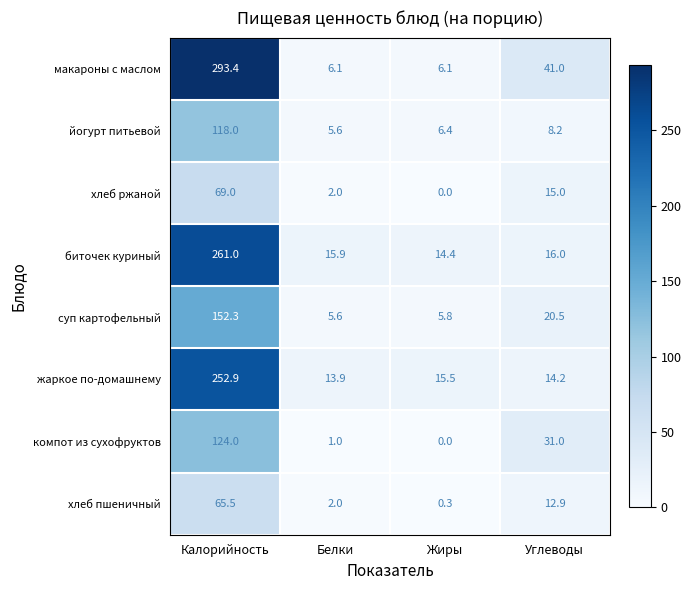

What is the difference between the maximum and second lowest values in the биточек куриный series?

245.1